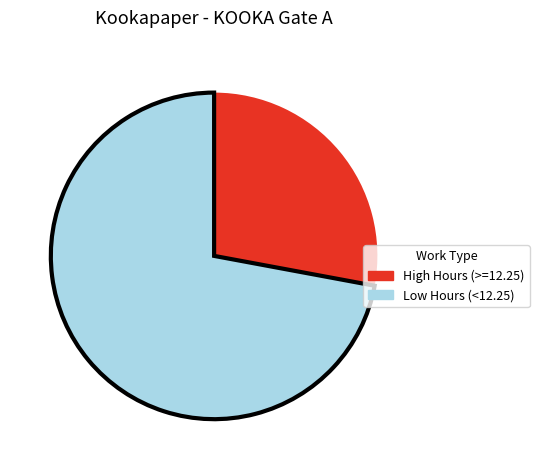

Approximately how many times larger is the value at Low Hours (<12.25) compared to High Hours (>=12.25)?

2.6